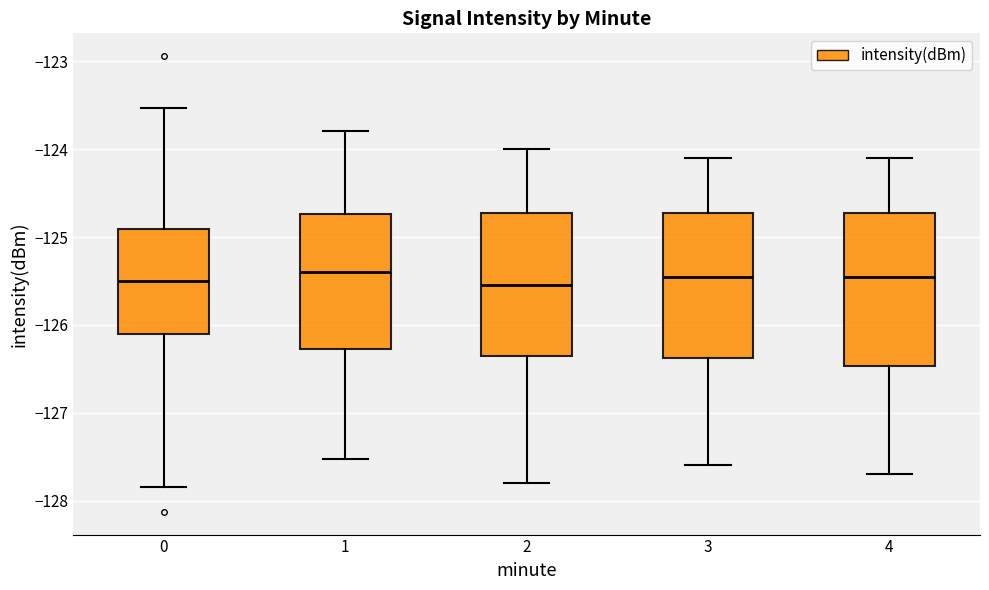

Reading left to right, transcribe this box plot: for each box, give where its median line is, the range the box spans, and where its two whiskers end, as read against the y-axis. The values are not printed on the chart, so give them approximately, as read against the axis.

0: median -125.5, box -126.1 to -124.9, whiskers -127.8 to -123.5
1: median -125.4, box -126.3 to -124.7, whiskers -127.5 to -123.8
2: median -125.5, box -126.3 to -124.7, whiskers -127.8 to -124.0
3: median -125.4, box -126.4 to -124.7, whiskers -127.6 to -124.1
4: median -125.4, box -126.5 to -124.7, whiskers -127.7 to -124.1